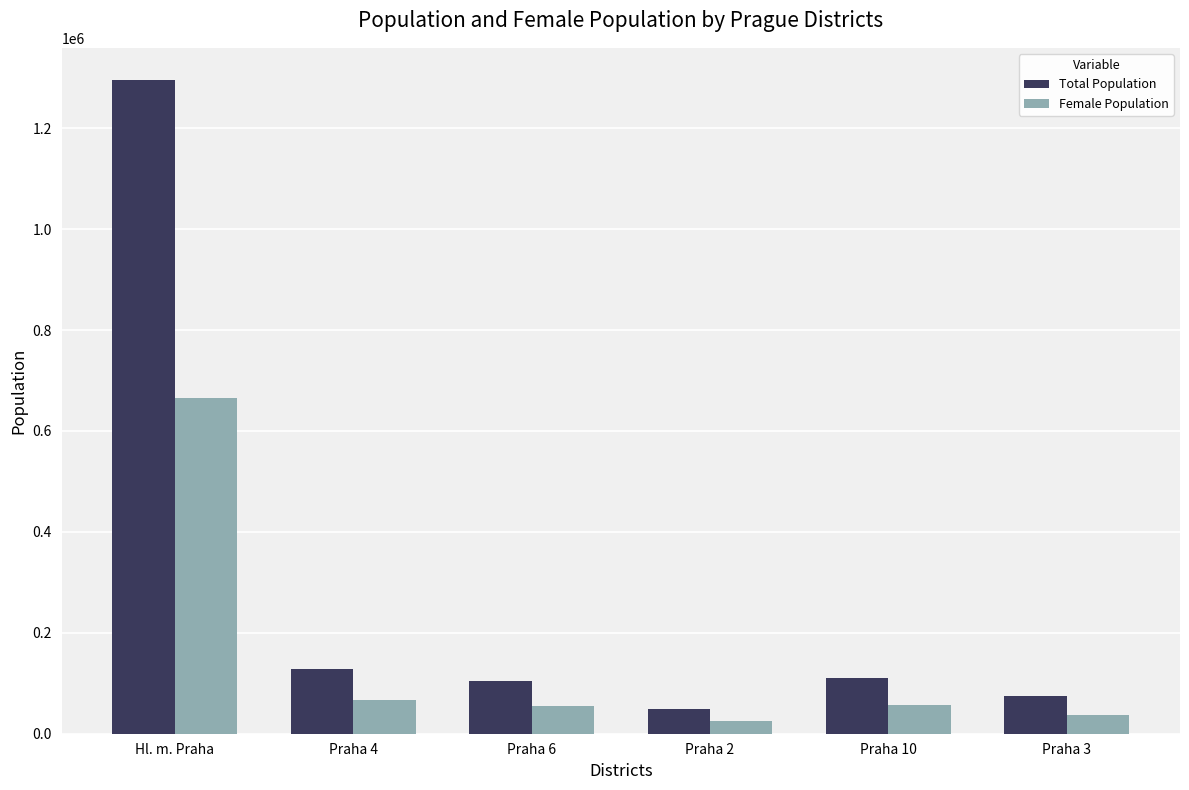

How many values in the Total Population series are below 109790?

3